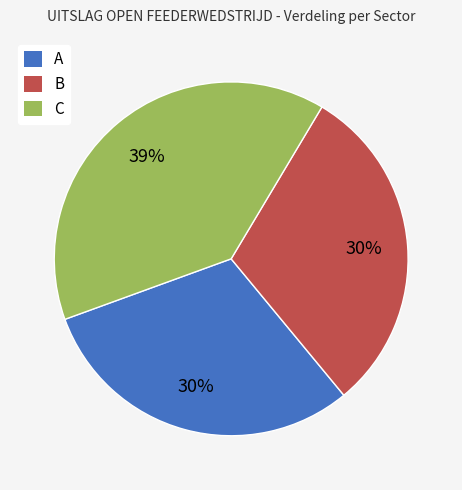

To the nearest percent, what percentage of the pie is A?

30%